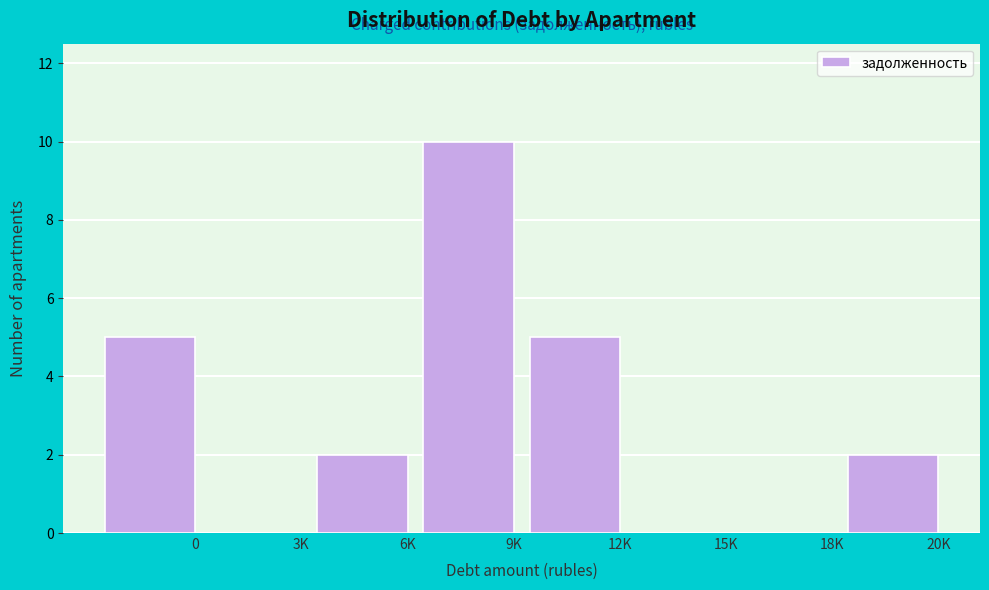

Reading right to left, list all the values displayed in this chart.

20K=2	18K=0	15K=0	12K=5	9K=10	6K=2	3K=0	0=5